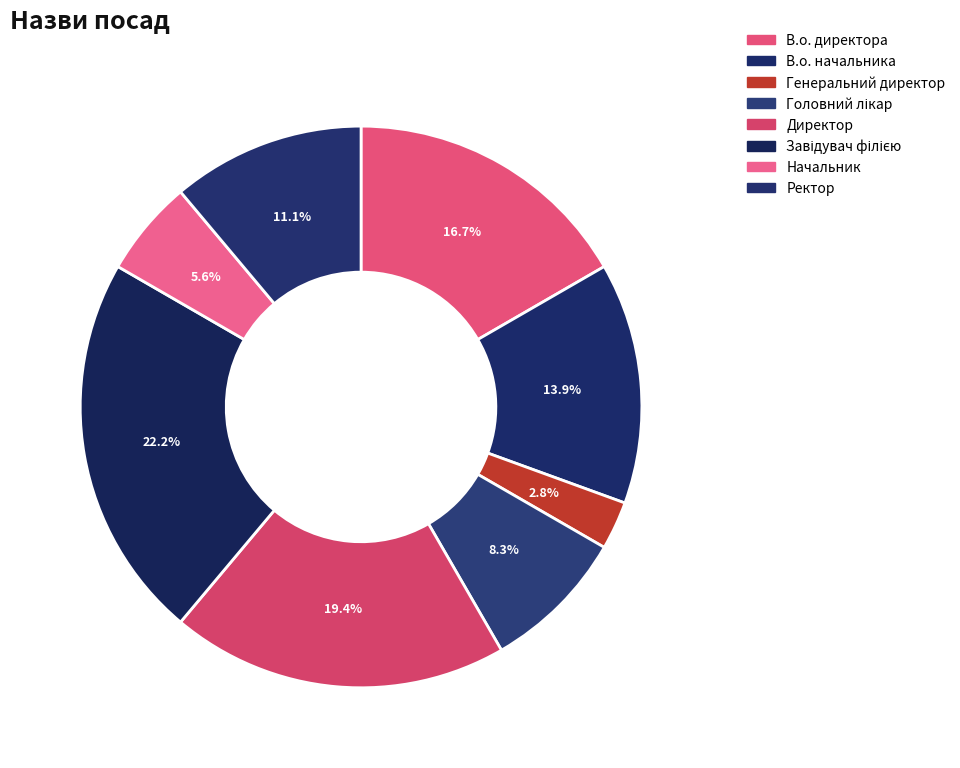

Approximately how many times larger is the value at В.о. директора compared to В.о. начальника?

1.2